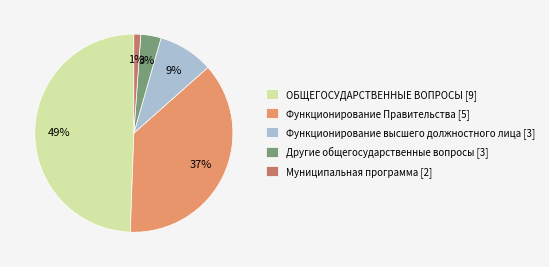

Is it true that Функционирование высшего должностного лица is 9% of the pie?

True